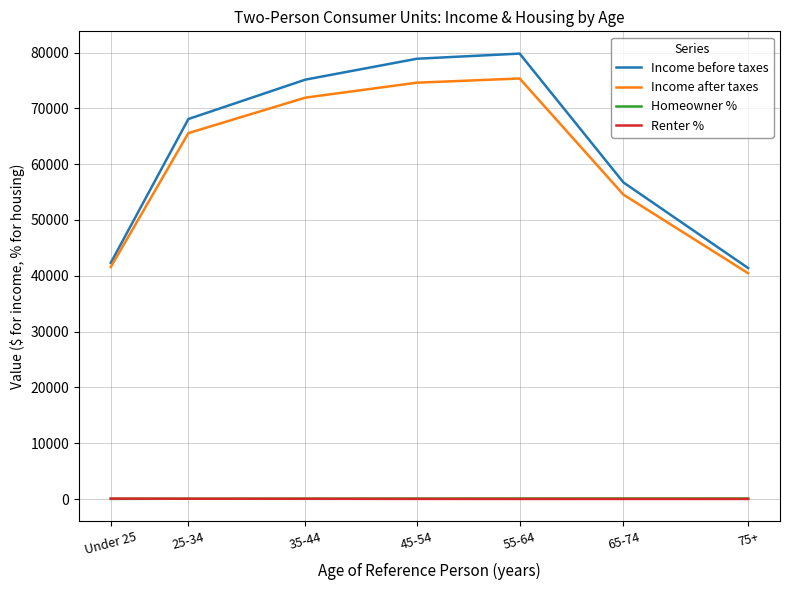

What is the lowest value of the Income after taxes series?

40455